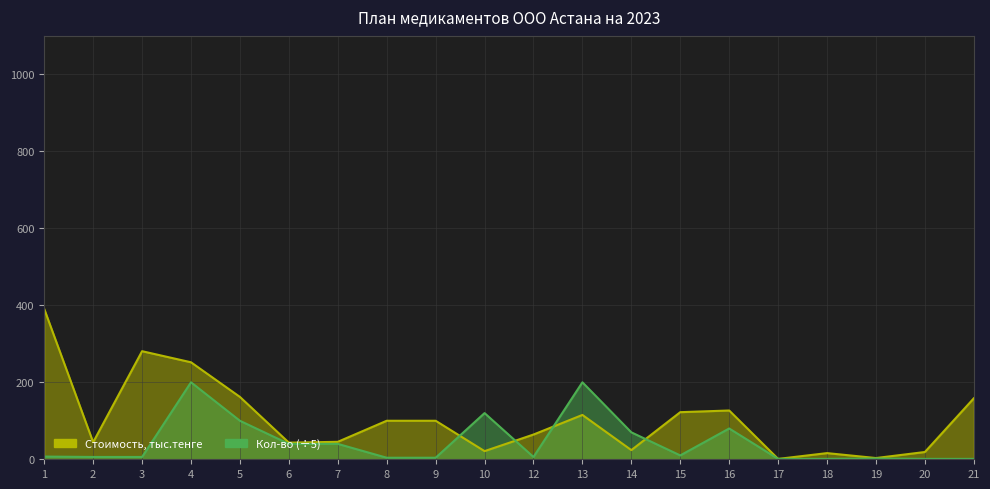

Reading left to right, what are all the values shown in this chart?

Стоимость, тыс.тенге: 1=390.6	2=44.3	3=280.8	4=252.0	5=162.0	6=43.2	7=45.4	8=100.1	9=100.1	10=21.2	12=64.3	13=115.2	14=23.8	15=122.4	16=126.7	17=1.0	18=16.0	19=3.2	20=18.9	21=158.4
Кол-во: 1=7.0	2=6.0	3=6.0	4=200.0	5=100.0	6=40.0	7=40.0	8=4.0	9=4.0	10=120.0	12=6.0	13=200.0	14=70.0	15=10.0	16=80.0	17=1.0	18=1.0	19=2.0	20=1.0	21=1.0